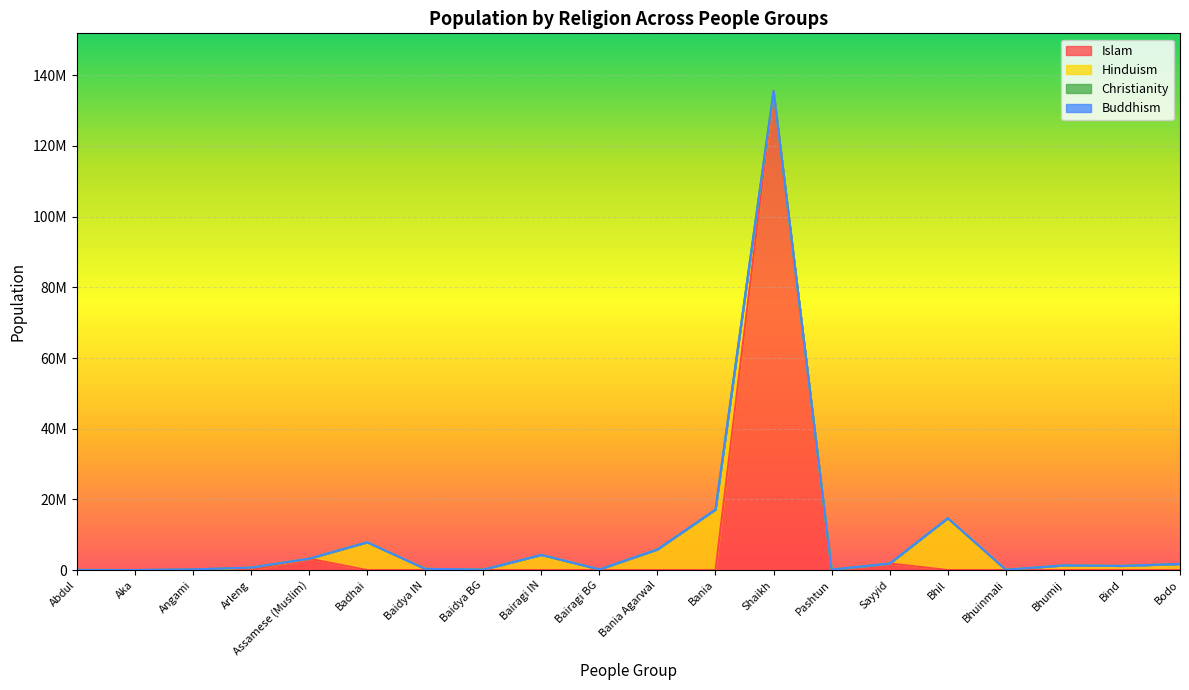

What is the difference between the maximum and minimum values in the Christianity series?

180000